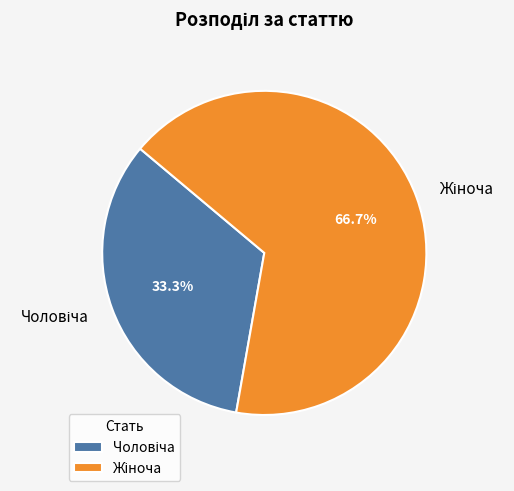

Is there any slice that represents more than half of the pie?

Yes